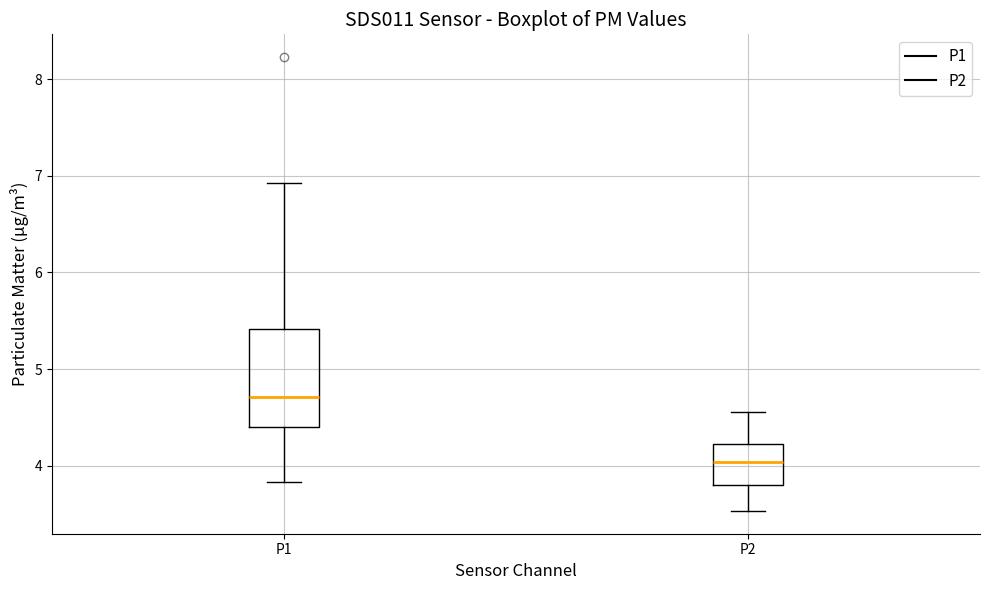

Where does the upper whisker of the box for P1 end on the y-axis? The values are not printed on the chart, so give them approximately, as read against the axis.

6.9